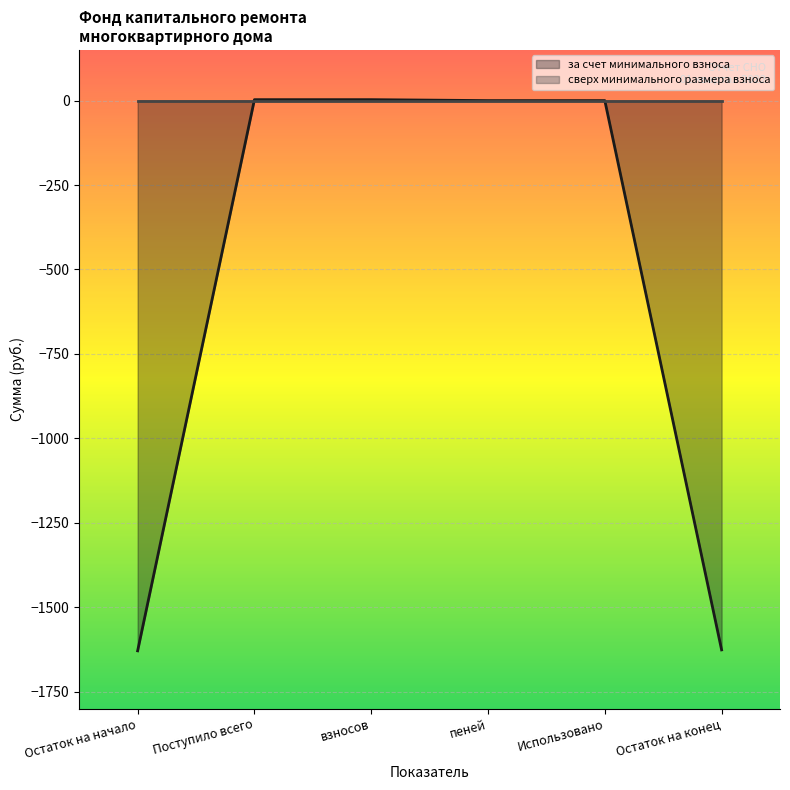

Rank the series by their maximum value, from highest to lowest.

за счет минимального взноса, Итого фонд капитального ремонта, сверх минимального размера взноса